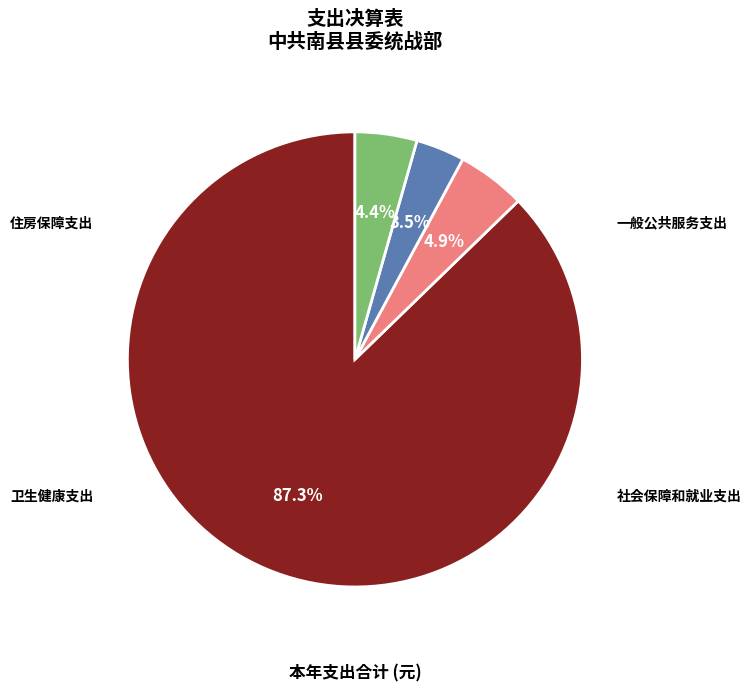

Does any single category account for the majority?

Yes